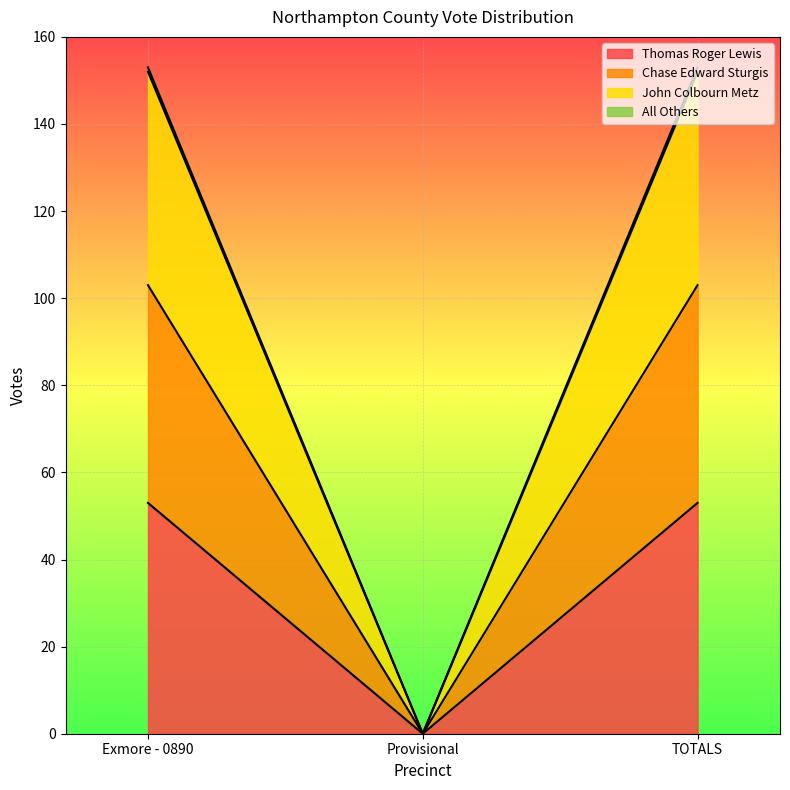

The Thomas Roger Lewis series shows 88 at Exmore - 0890. True or false?

False